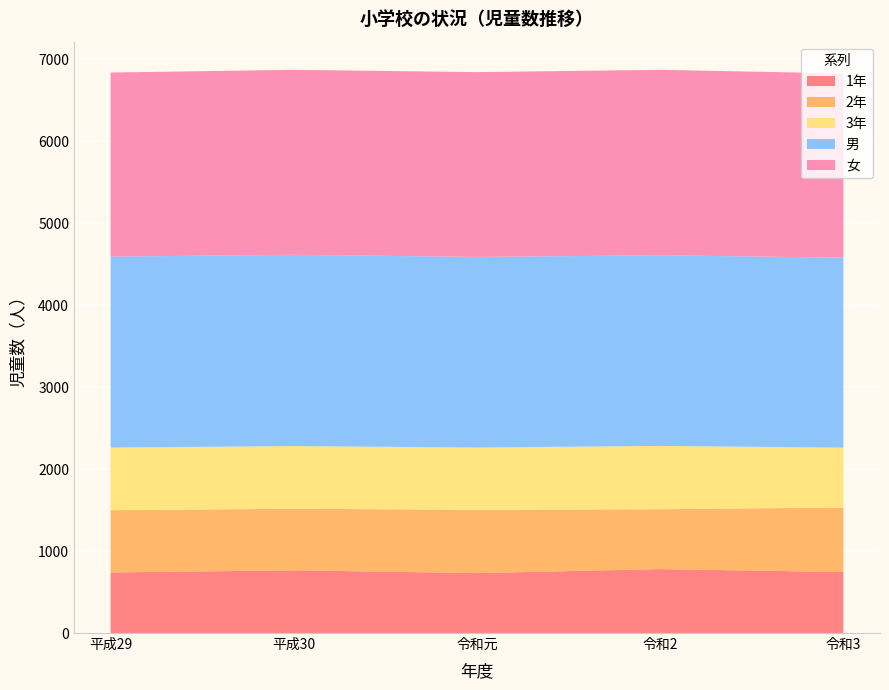

Reading left to right, transcribe all the data shown in this chart.

1年: 平成29=739	平成30=765	令和元=731	令和2=780	令和3=744
2年: 平成29=759	平成30=751	令和元=772	令和2=730	令和3=787
3年: 平成29=764	平成30=764	令和元=759	令和2=772	令和3=730
男: 平成29=2329	平成30=2333	令和元=2325	令和2=2325	令和3=2317
女: 平成29=2245	平成30=2256	令和元=2254	令和2=2262	令和3=2247